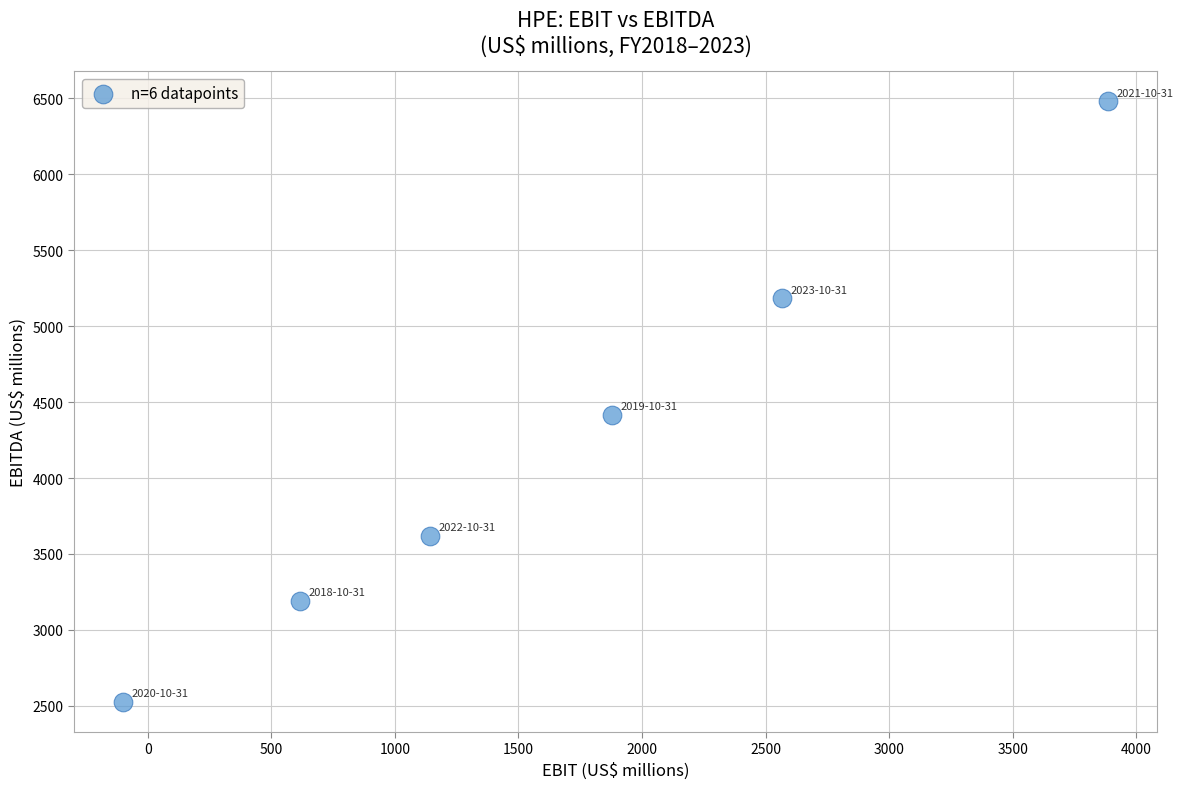

What is the range of Y values (max minus min)?

3956